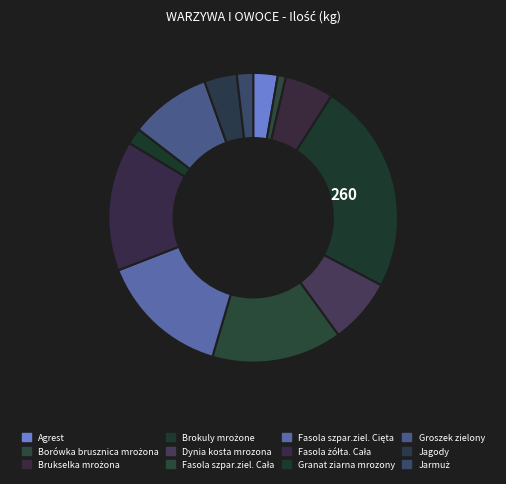

True or false: Jagody accounts for 4% of the total.

True